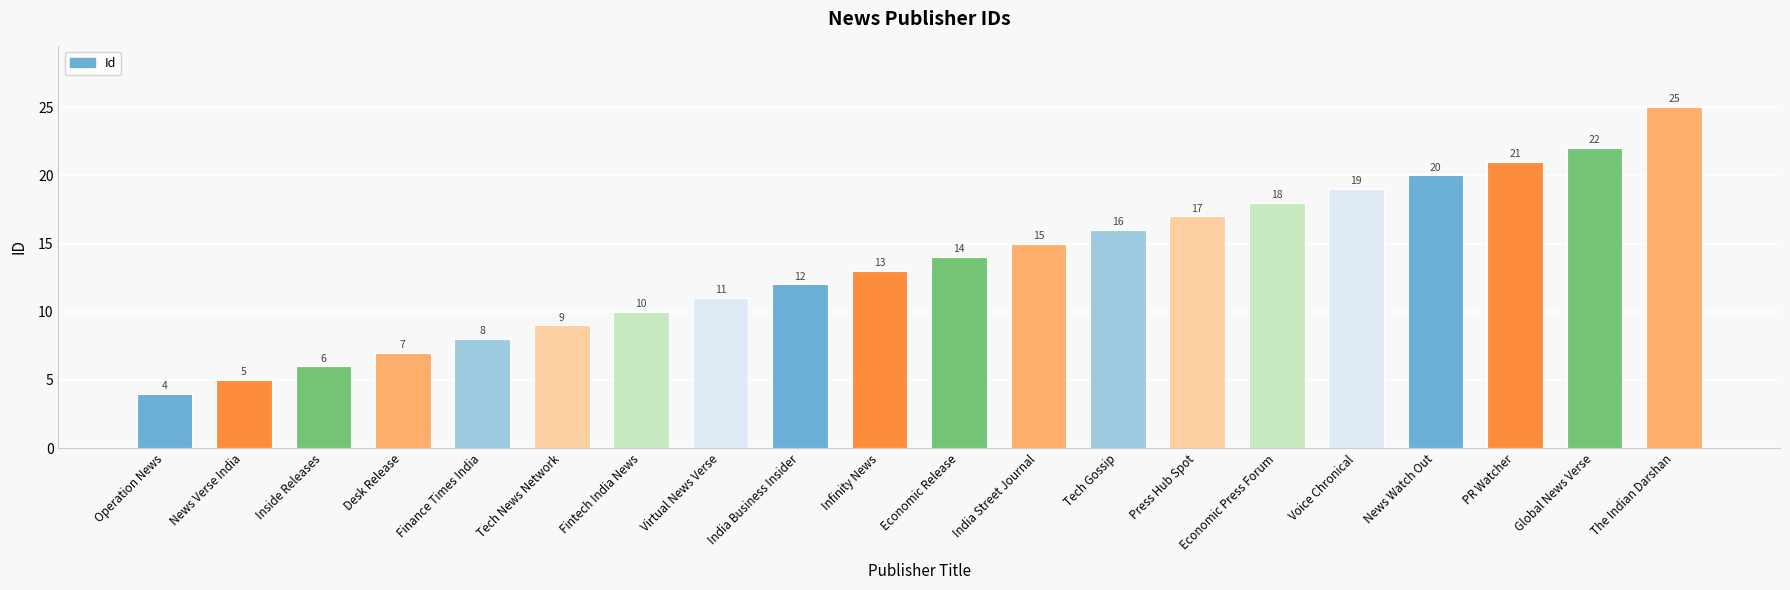

What is the average value?

14